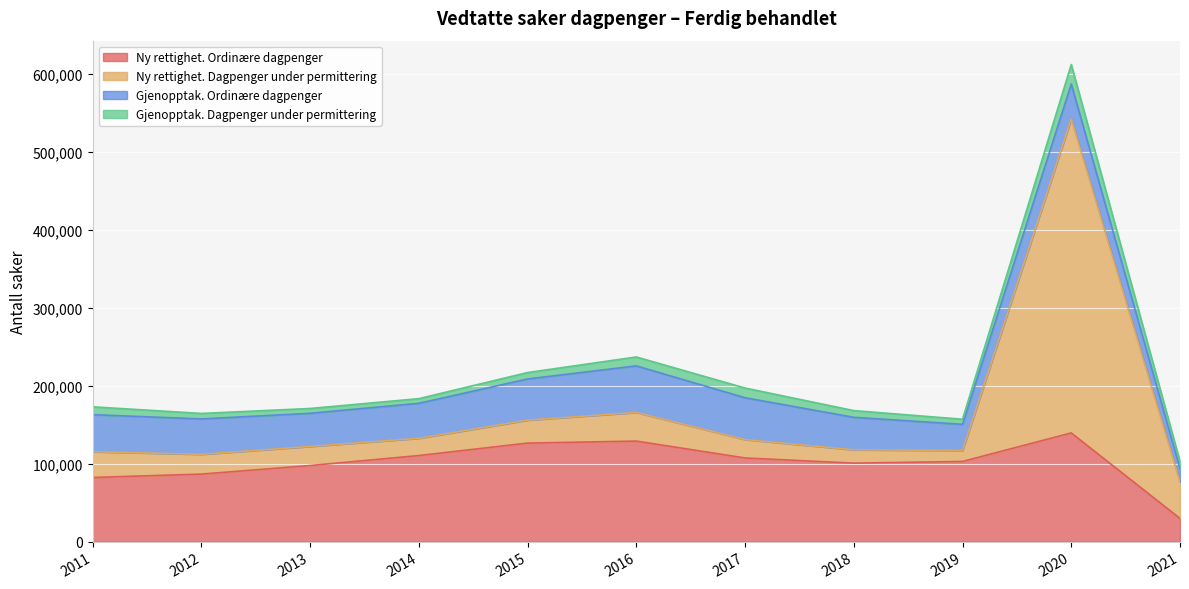

How many values in the Gjenopptak. Ordinære dagpenger series exceed 44993?

5